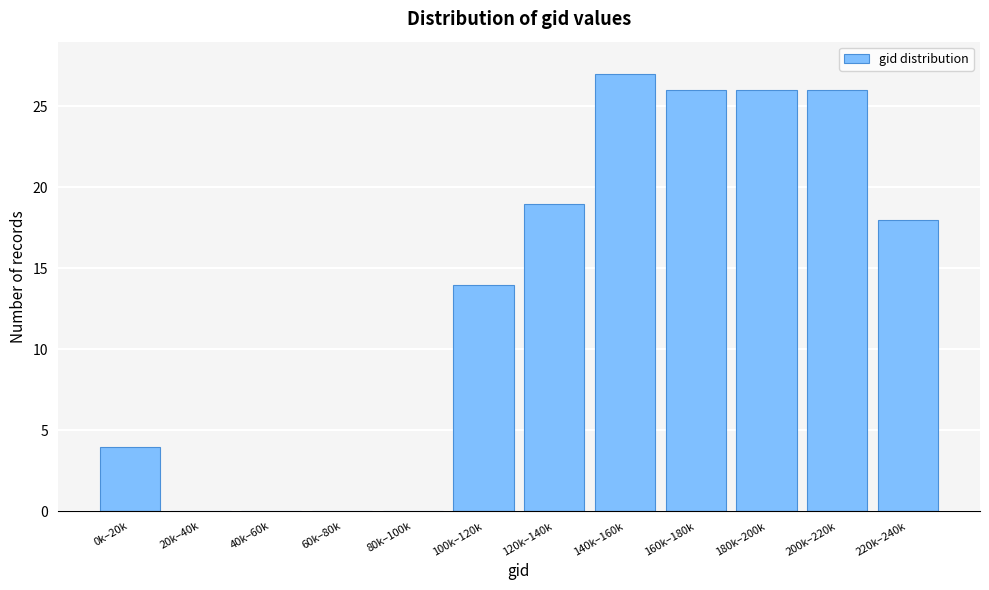

Reading left to right, transcribe all the data shown in this chart.

0k–20k=4	20k–40k=0	40k–60k=0	60k–80k=0	80k–100k=0	100k–120k=14	120k–140k=19	140k–160k=27	160k–180k=26	180k–200k=26	200k–220k=26	220k–240k=18